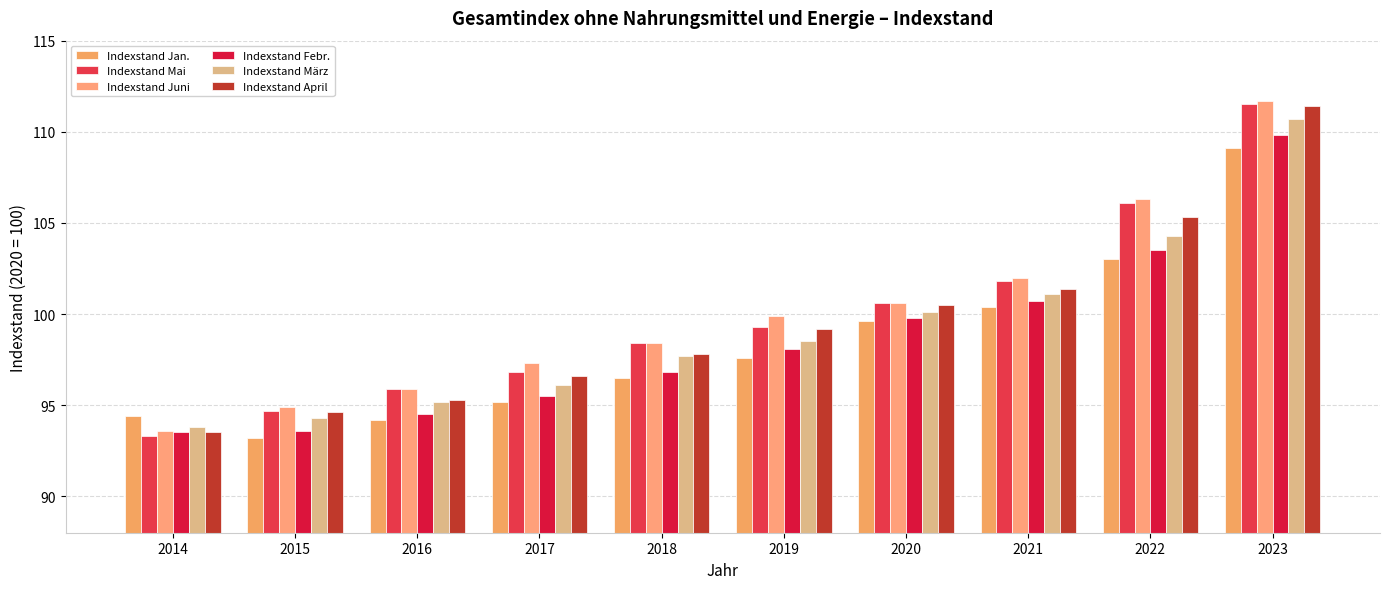

Count the number of data series in this chart.

6